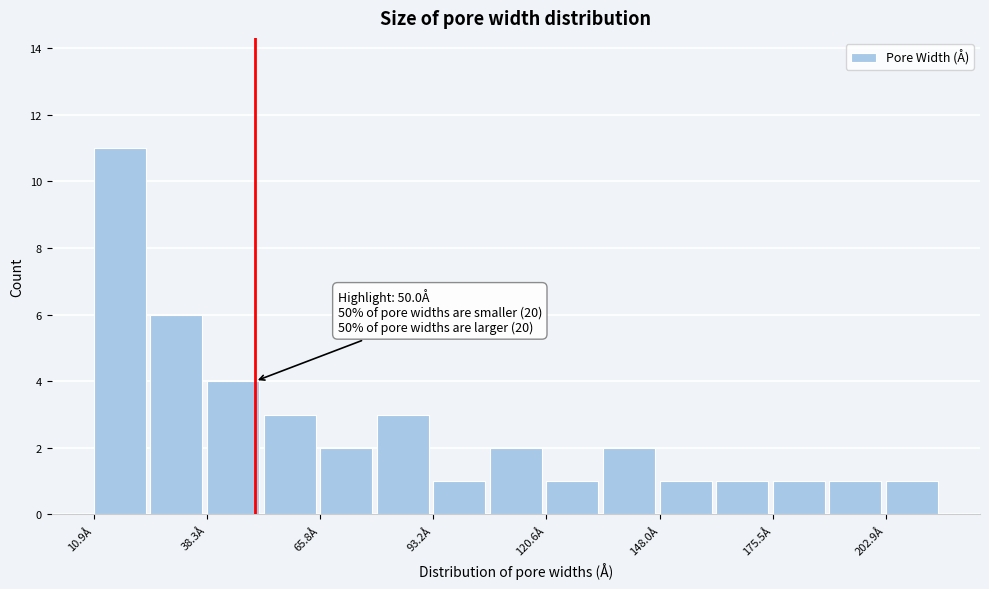

Around what value on the x-axis is the tallest bar? Give the approximate position of its centre, as read against the axis.

15